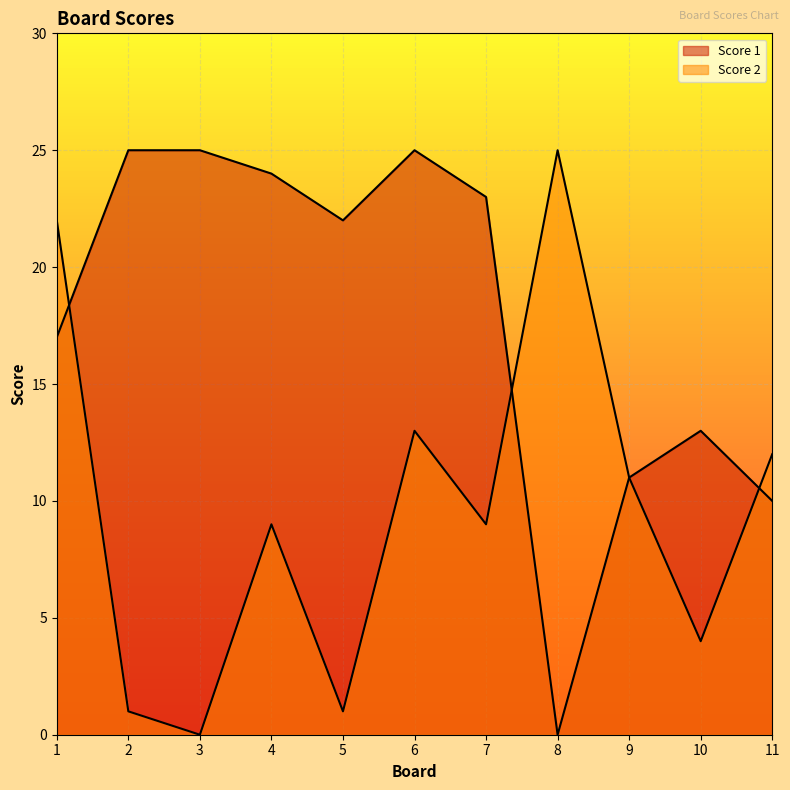

List the series in order of their peak value, lowest first.

Score 1, Score 2